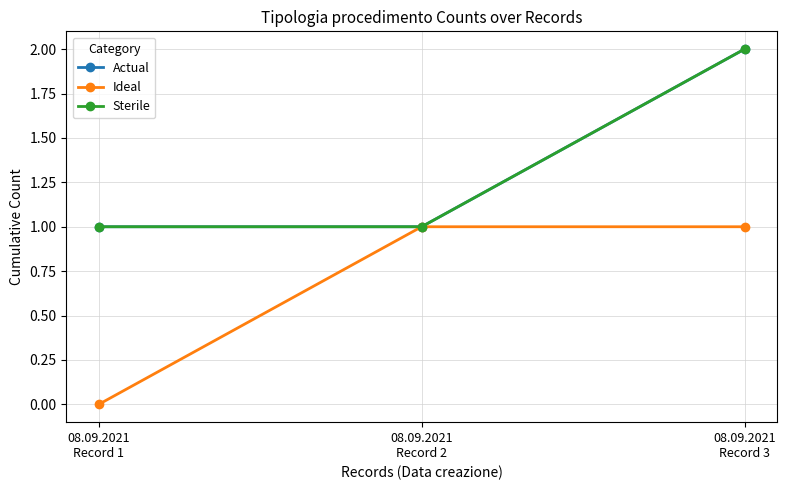

How many lines are shown in the chart?

3